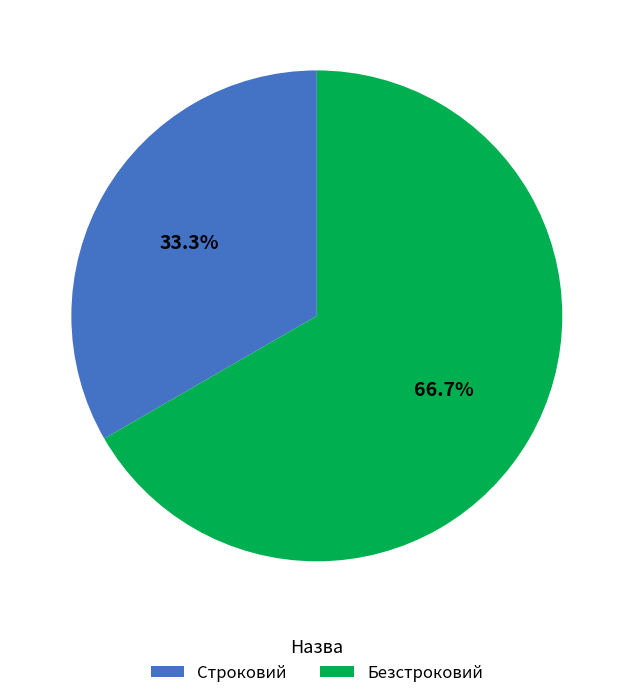

What percentage is the Безстроковий slice, to the nearest percent?

67%